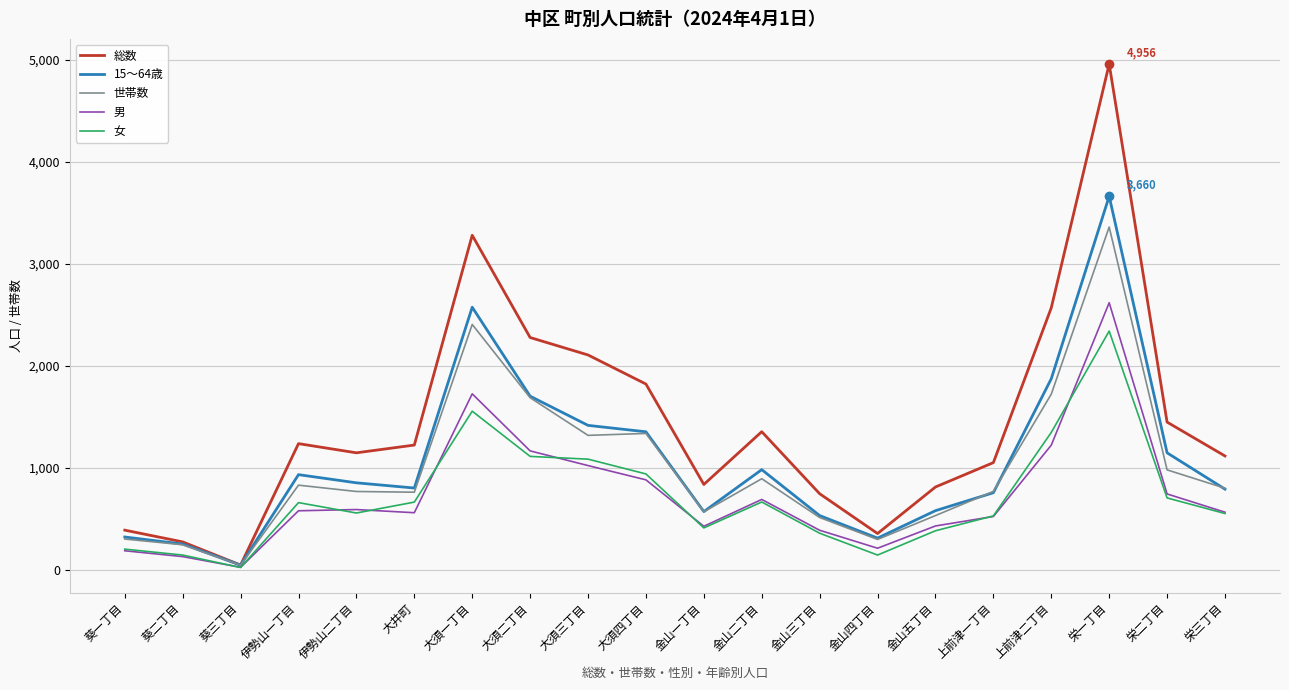

Is this an area chart (filled region under the line)?

No